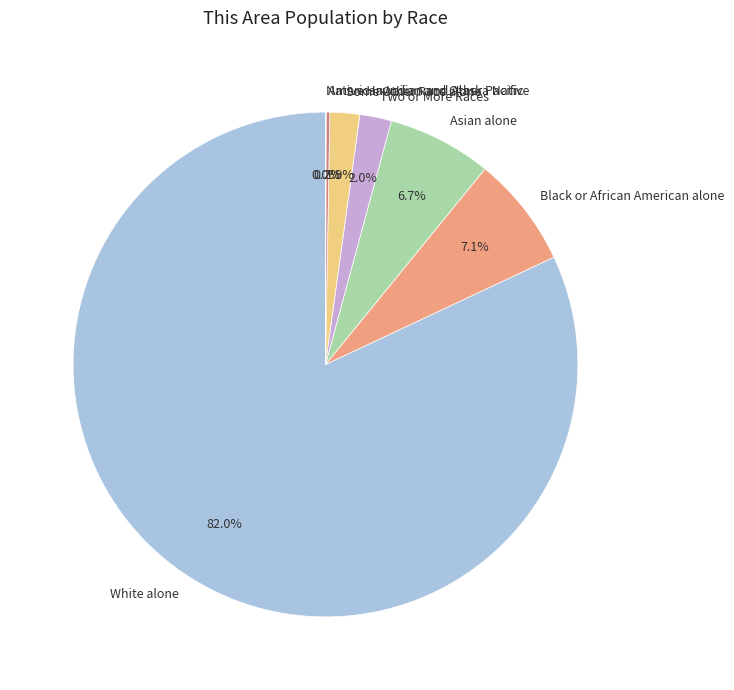

To the nearest percent, what portion does Two or More Races represent?

2%